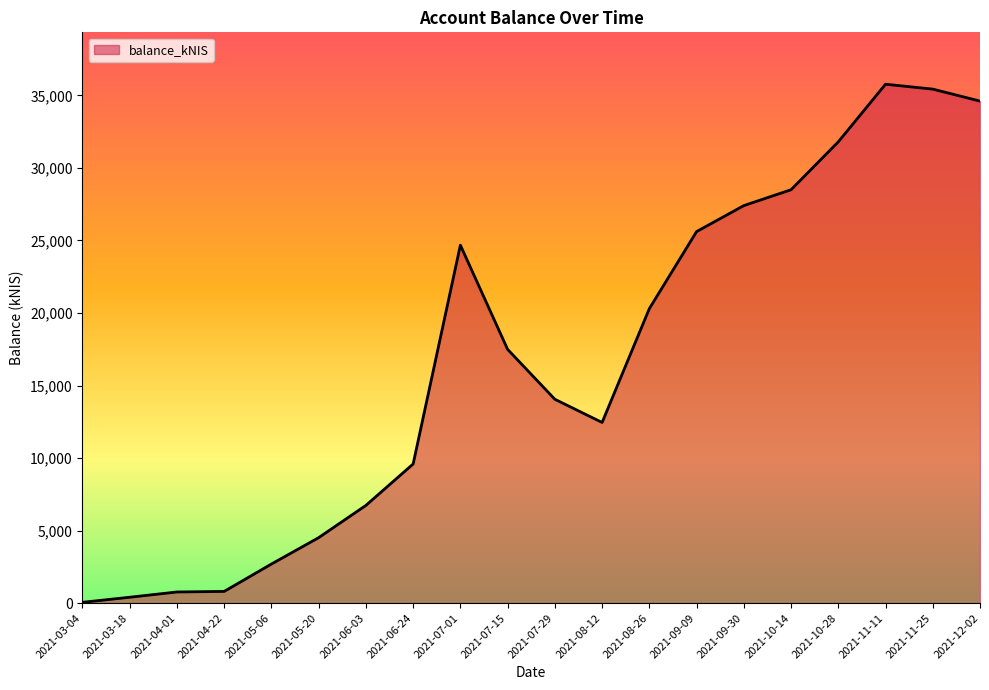

What is the approximate value at 2021-06-24?

9590.0